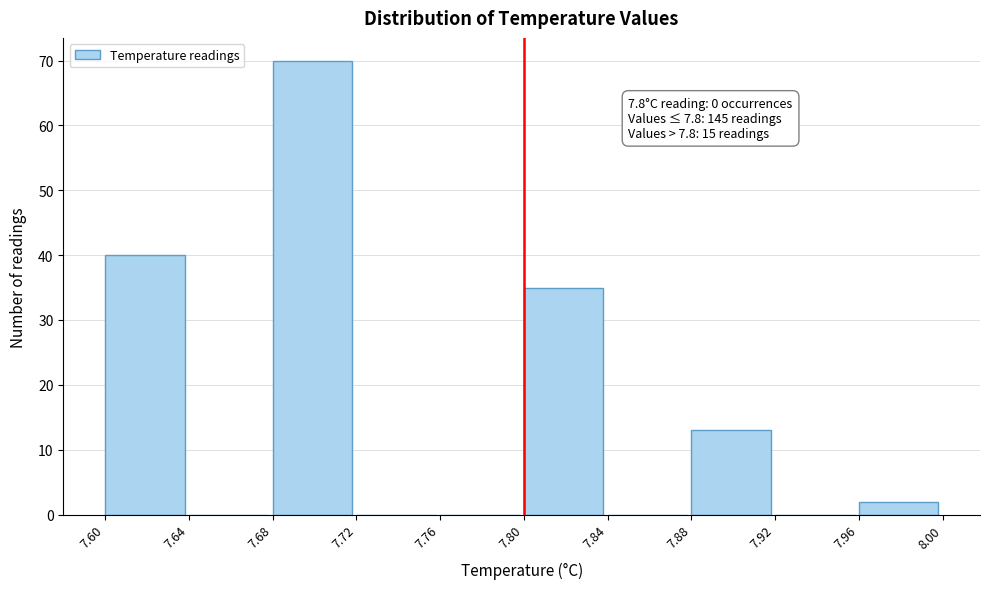

Which range on the x-axis has the tallest bar?

7.68 to 7.72